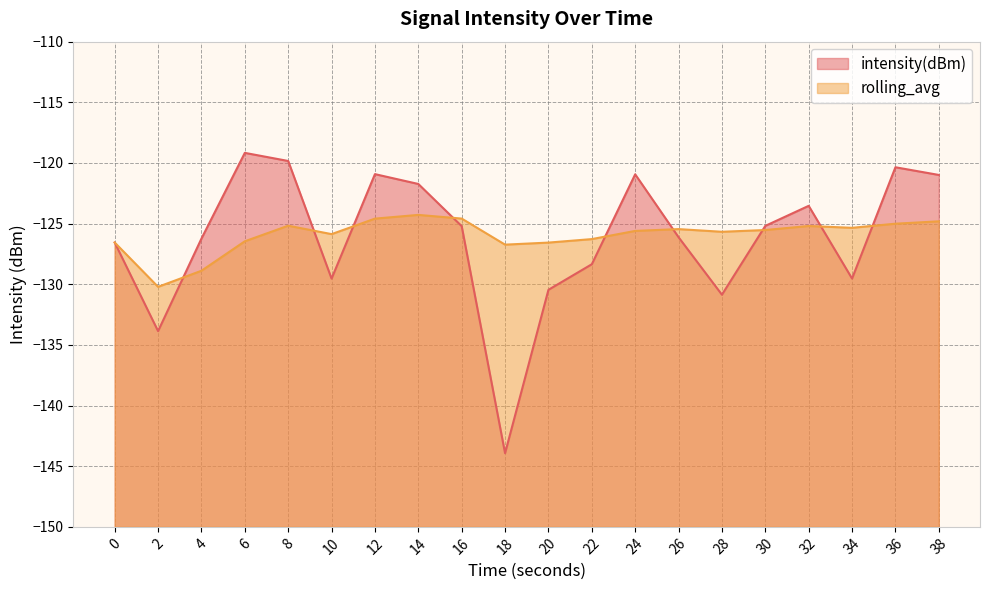

Which category has the lowest value across all series?

18